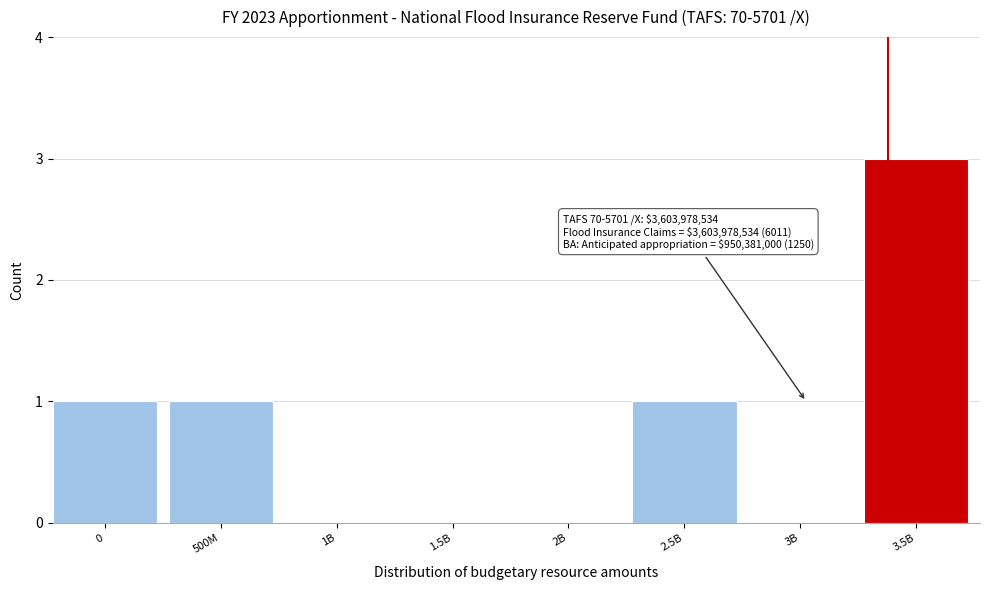

Reading left to right, transcribe all the data shown in this chart.

0=1	500M=1	1B=0	1.5B=0	2B=0	2.5B=1	3B=0	3.5B=3